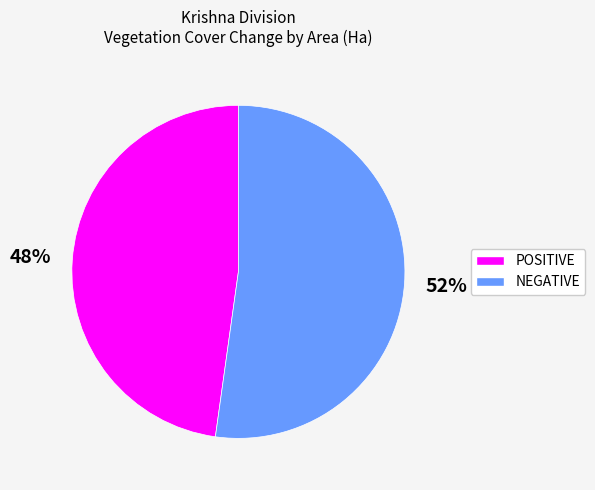

Is it true that POSITIVE is 48% of the pie?

True